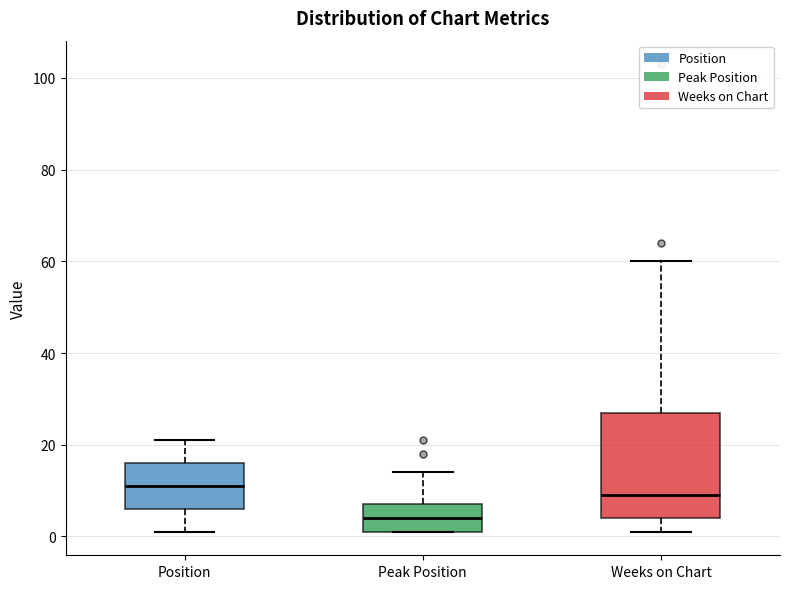

Which box is the tallest, from its lower edge to its upper edge?

Weeks on Chart